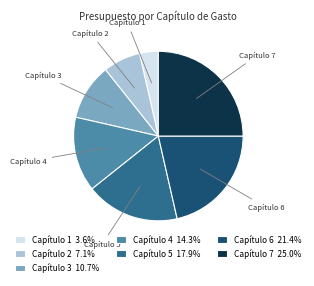

Does Capítulo 6 account for over 50% of the chart?

No